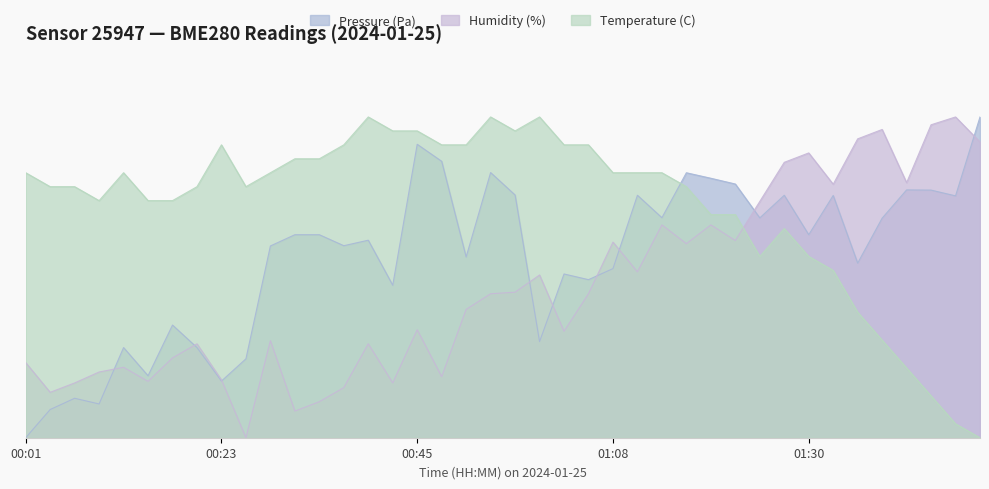

Reading left to right, transcribe all the data shown in this chart.

Pressure (Pa): 00:01=0.0	00:04=8.8	00:07=12.3	00:09=10.5	00:12=28.1	00:15=19.3	00:18=35.1	00:20=28.1	00:23=17.7	00:26=24.6	00:29=59.8	00:32=63.3	00:34=63.3	00:37=59.9	00:40=61.6	00:43=47.5	00:45=91.5	00:48=86.2	00:51=56.4	00:54=82.7	00:56=75.7	00:59=30.0	01:02=51.1	01:05=49.3	01:08=52.7	01:10=75.6	01:13=68.6	01:16=82.6	01:19=80.9	01:21=79.1	01:24=68.5	01:27=75.6	01:30=63.3	01:32=75.5	01:35=54.4	01:38=68.4	01:41=77.3	01:43=77.2	01:46=75.4	01:49=100.0
Humidity (%): 00:01=23.4	00:04=14.1	00:07=17.1	00:09=20.5	00:12=22.0	00:15=17.6	00:18=24.9	00:20=29.3	00:23=18.0	00:26=0.0	00:29=30.2	00:32=8.3	00:34=11.2	00:37=15.6	00:40=29.3	00:43=17.1	00:45=33.7	00:48=19.0	00:51=40.0	00:54=44.9	00:56=45.4	00:59=50.7	01:02=33.2	01:05=44.9	01:08=61.0	01:10=51.7	01:13=66.3	01:16=60.5	01:19=66.3	01:21=61.5	01:24=73.7	01:27=85.9	01:30=88.8	01:32=79.0	01:35=93.2	01:38=96.1	01:41=79.5	01:43=97.6	01:46=100.0	01:49=92.2
Temperature (C): 00:01=82.6	00:04=78.3	00:07=78.3	00:09=73.9	00:12=82.6	00:15=73.9	00:18=73.9	00:20=78.3	00:23=91.3	00:26=78.3	00:29=82.6	00:32=87.0	00:34=87.0	00:37=91.3	00:40=100.0	00:43=95.7	00:45=95.7	00:48=91.3	00:51=91.3	00:54=100.0	00:56=95.7	00:59=100.0	01:02=91.3	01:05=91.3	01:08=82.6	01:10=82.6	01:13=82.6	01:16=78.3	01:19=69.6	01:21=69.6	01:24=56.5	01:27=65.2	01:30=56.5	01:32=52.2	01:35=39.1	01:38=30.4	01:41=21.7	01:43=13.0	01:46=4.3	01:49=0.0